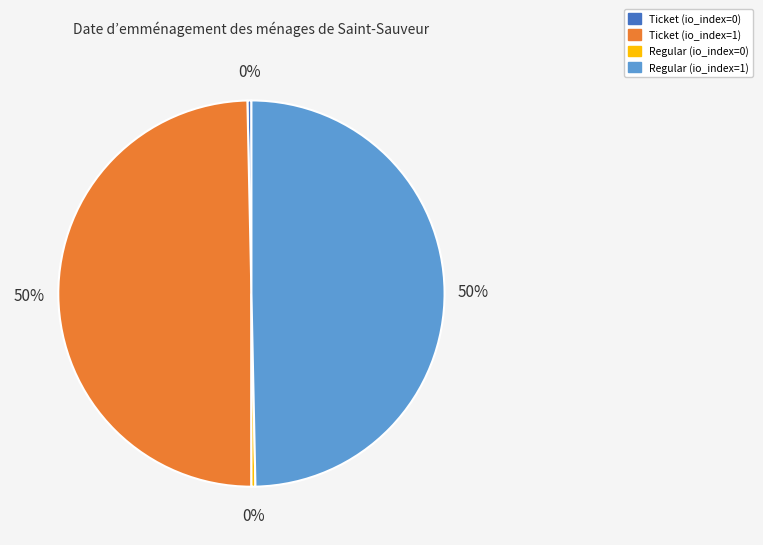

To the nearest percent, what is the average slice percentage?

25%